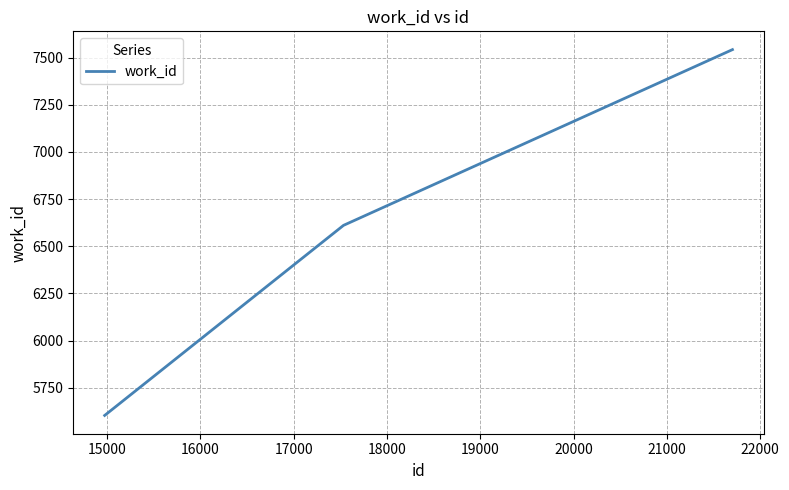

What is the average value?

6586